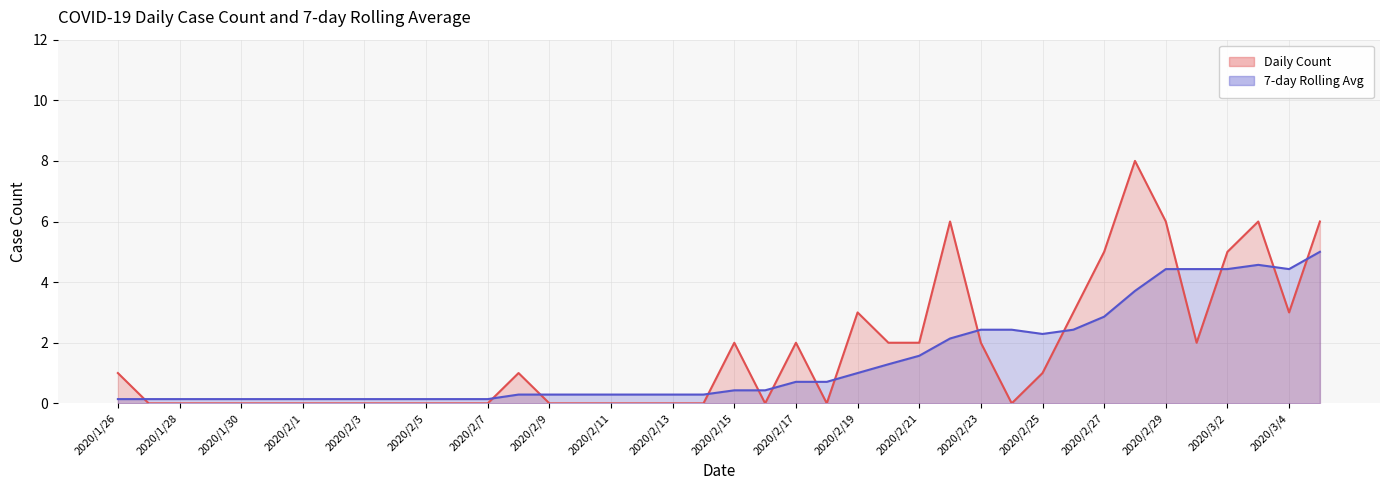

Reading right to left, what are all the values shown in this chart?

Daily Count: 2020/3/5=6.0	2020/3/4=3.0	2020/3/3=6.0	2020/3/2=5.0	2020/3/1=2.0	2020/2/29=6.0	2020/2/28=8.0	2020/2/27=5.0	2020/2/26=3.0	2020/2/25=1.0	2020/2/24=0.0	2020/2/23=2.0	2020/2/22=6.0	2020/2/21=2.0	2020/2/20=2.0	2020/2/19=3.0	2020/2/18=0.0	2020/2/17=2.0	2020/2/16=0.0	2020/2/15=2.0	2020/2/14=0.0	2020/2/13=0.0	2020/2/12=0.0	2020/2/11=0.0	2020/2/10=0.0	2020/2/9=0.0	2020/2/8=1.0	2020/2/7=0.0	2020/2/6=0.0	2020/2/5=0.0	2020/2/4=0.0	2020/2/3=0.0	2020/2/2=0.0	2020/2/1=0.0	2020/1/31=0.0	2020/1/30=0.0	2020/1/29=0.0	2020/1/28=0.0	2020/1/27=0.0	2020/1/26=1.0
7-day Rolling Avg: 2020/3/5=5.0	2020/3/4=4.4	2020/3/3=4.6	2020/3/2=4.4	2020/3/1=4.4	2020/2/29=4.4	2020/2/28=3.7	2020/2/27=2.9	2020/2/26=2.4	2020/2/25=2.3	2020/2/24=2.4	2020/2/23=2.4	2020/2/22=2.1	2020/2/21=1.6	2020/2/20=1.3	2020/2/19=1.0	2020/2/18=0.7	2020/2/17=0.7	2020/2/16=0.4	2020/2/15=0.4	2020/2/14=0.3	2020/2/13=0.3	2020/2/12=0.3	2020/2/11=0.3	2020/2/10=0.3	2020/2/9=0.3	2020/2/8=0.3	2020/2/7=0.1	2020/2/6=0.1	2020/2/5=0.1	2020/2/4=0.1	2020/2/3=0.1	2020/2/2=0.1	2020/2/1=0.1	2020/1/31=0.1	2020/1/30=0.1	2020/1/29=0.1	2020/1/28=0.1	2020/1/27=0.1	2020/1/26=0.1